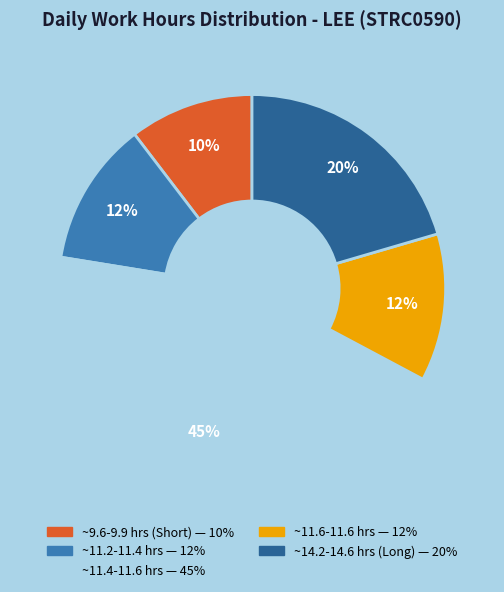

Is there a majority slice in this chart?

No